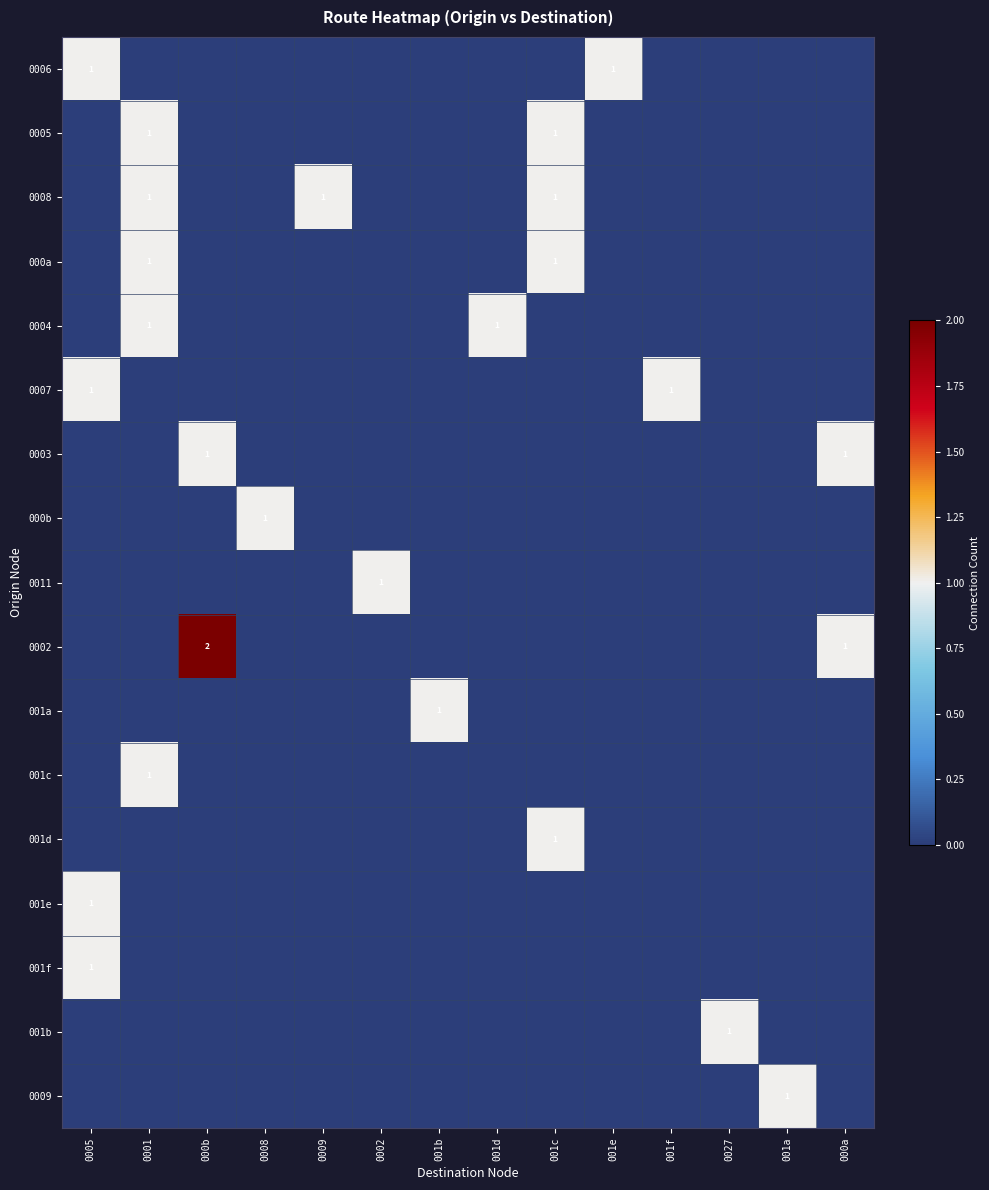

What is the sum of the 001b values at 0005 and 0027?

1